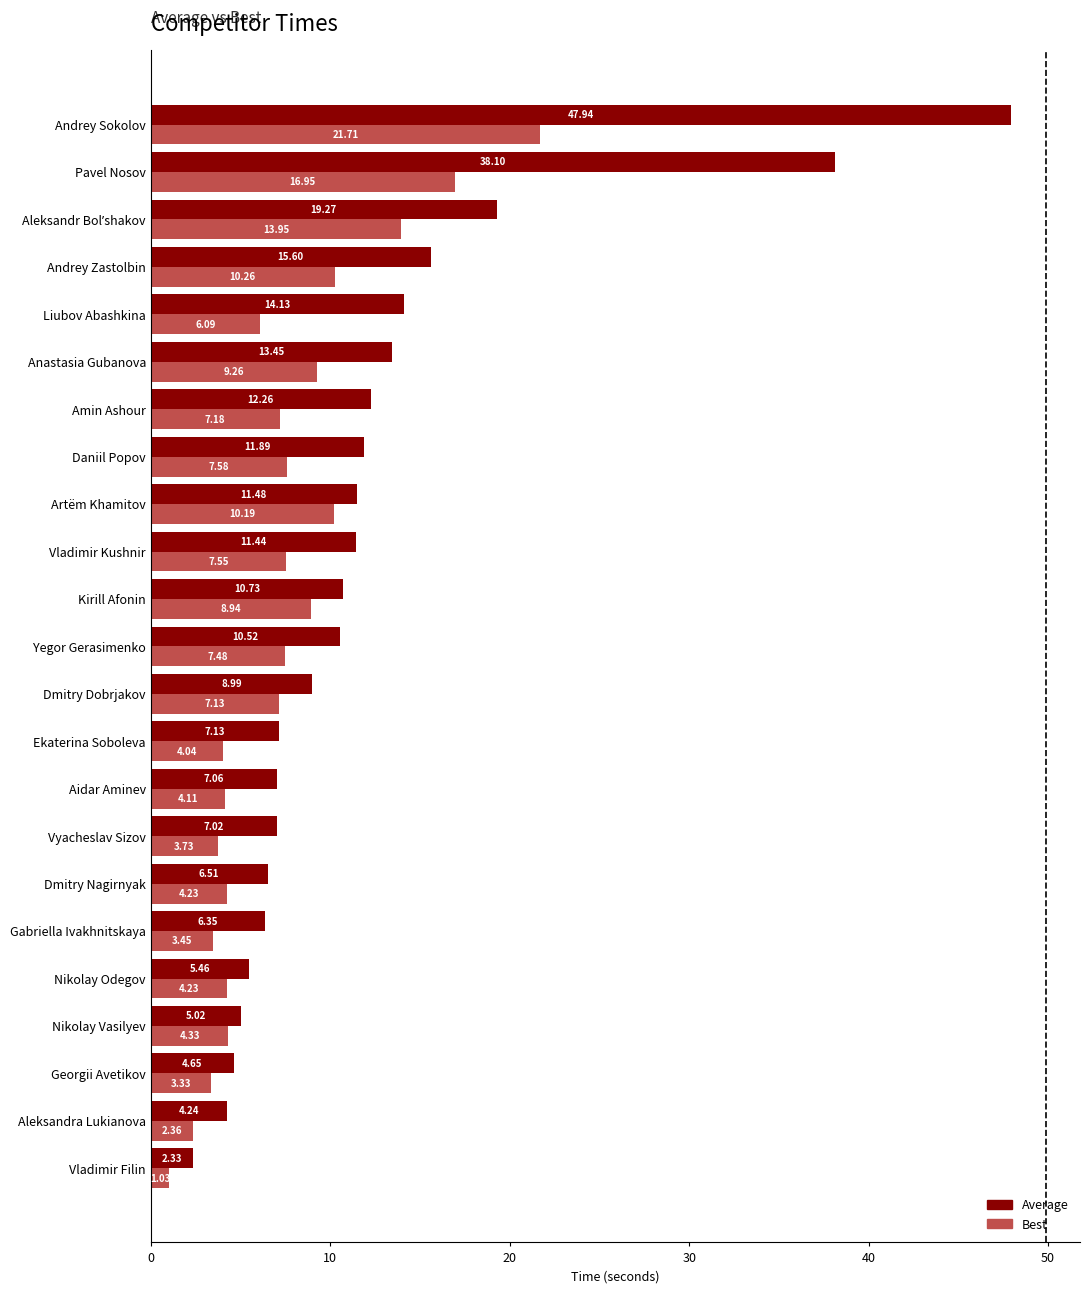

How many data points in Best are less than 7?

11